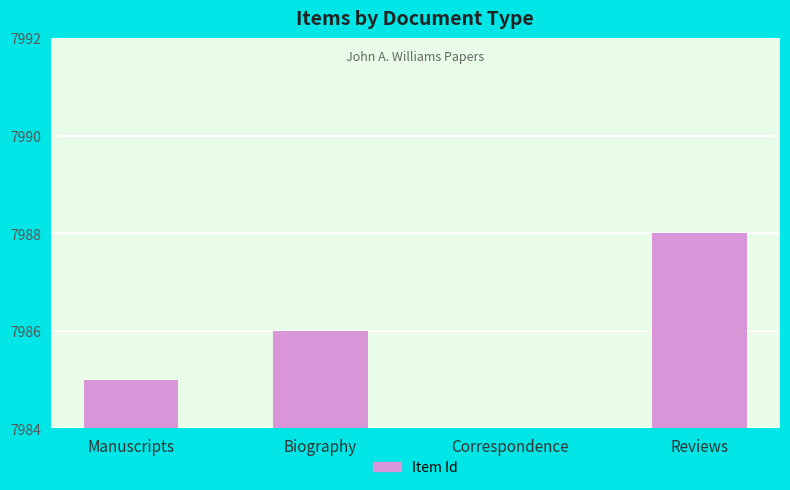

The chart shows a value of 0 at Manuscripts. True or false?

False